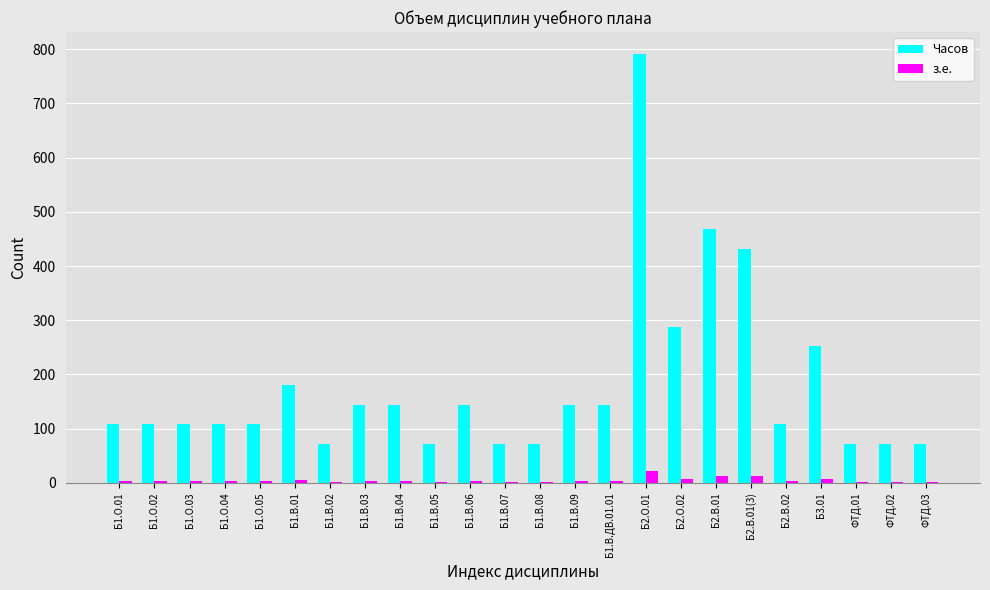

True or false: Часов has a value of 72 at Б1.В.07.

True